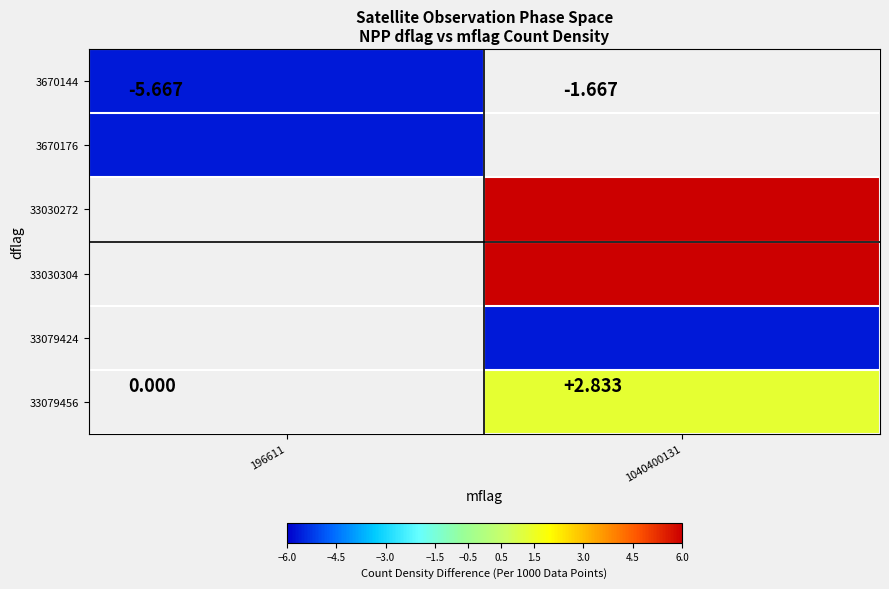

What is the minimum value shown in the chart?

-5.7